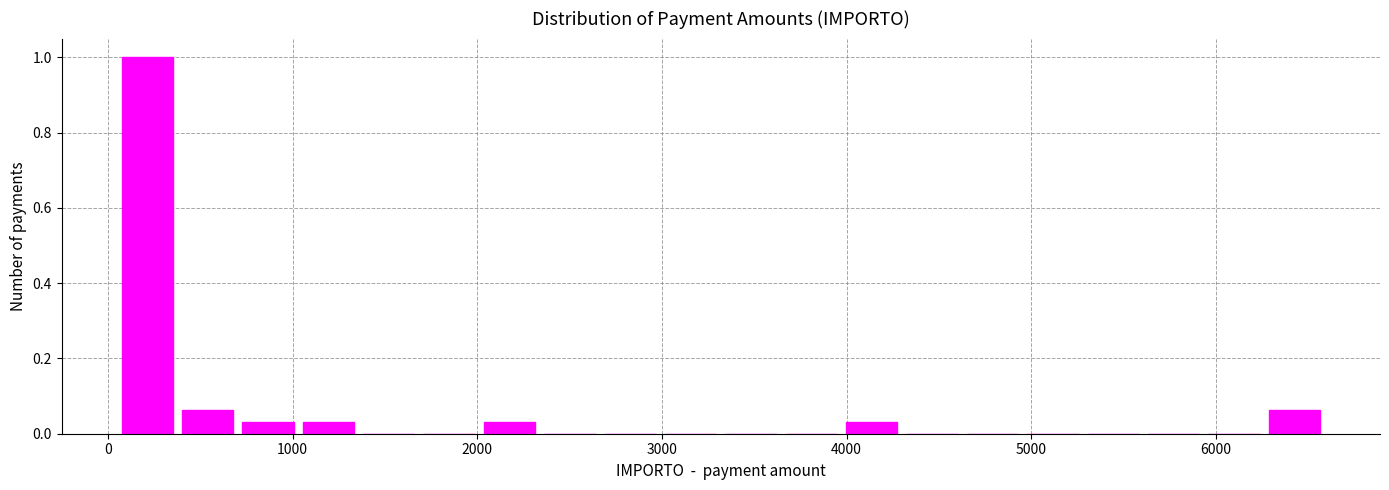

Read against the x-axis, roughly where is the centre of the tallest bar?

200